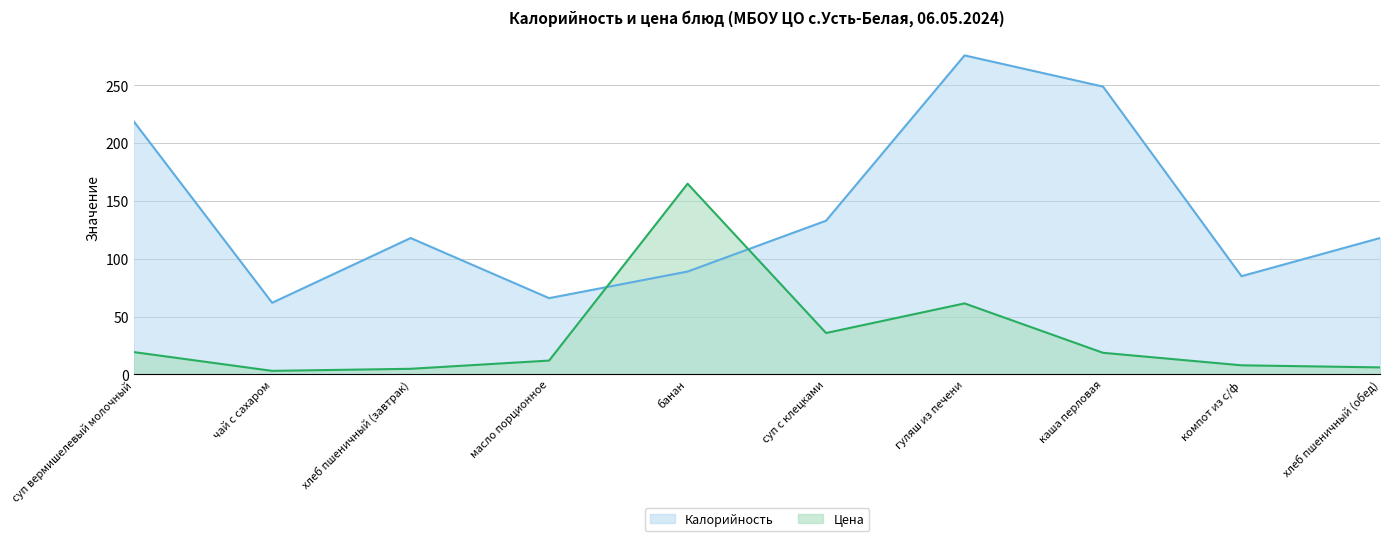

Is it true that Калорийность equals 118.0 at хлеб пшеничный (завтрак)?

True